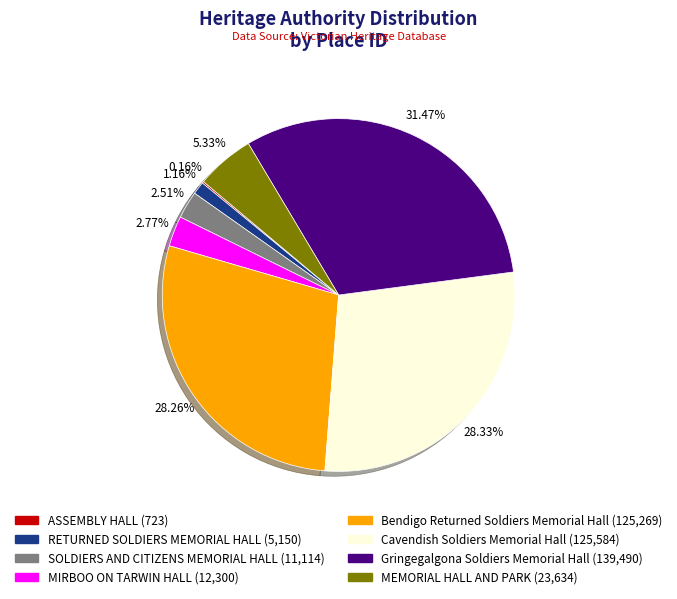

Which slice is the largest?

Gringegalgona Soldiers Memorial Hall